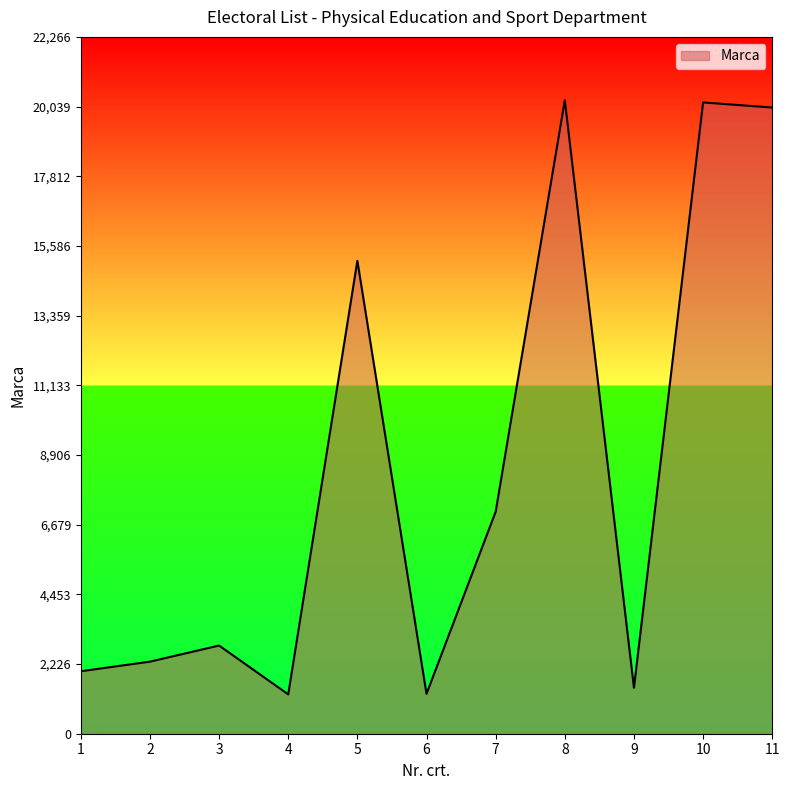

Is it true that the value at 3 is 2818?

True